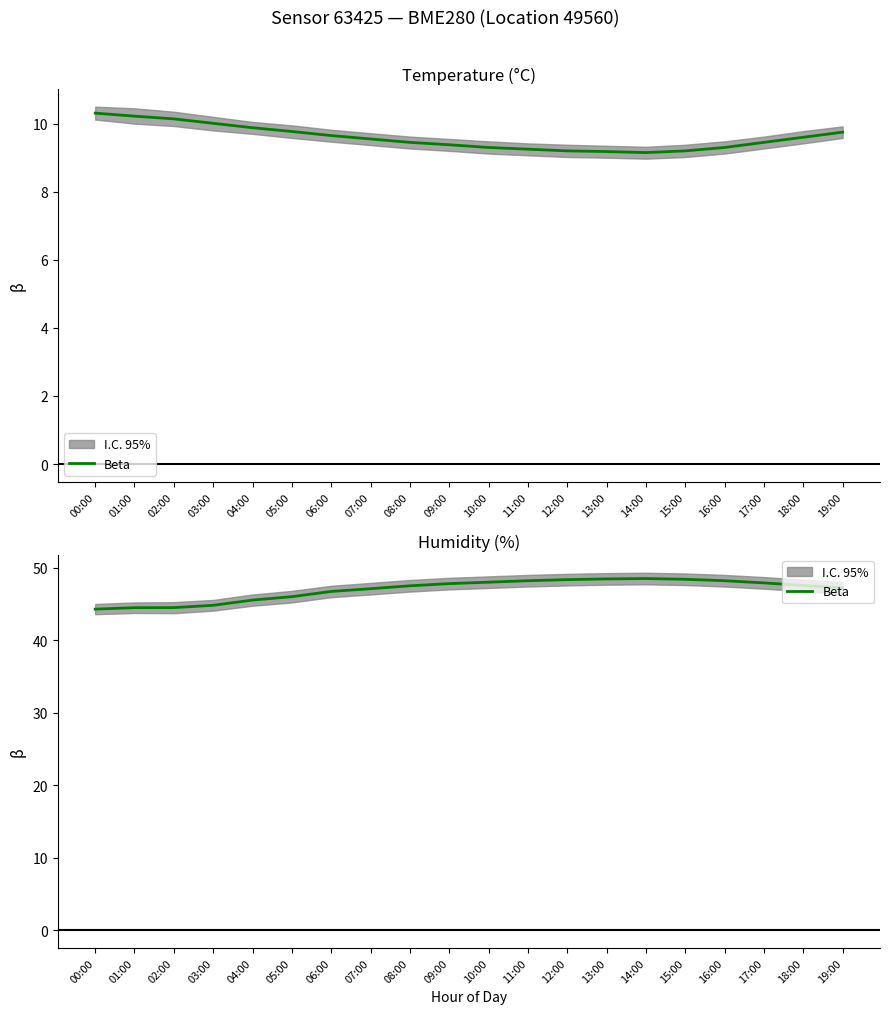

Reading left to right, what are all the values shown in this chart?

00:00=44.3	01:00=44.5	02:00=44.5	03:00=44.8	04:00=45.5	05:00=46.0	06:00=46.7	07:00=47.1	08:00=47.5	09:00=47.8	10:00=48.0	11:00=48.2	12:00=48.4	13:00=48.5	14:00=48.5	15:00=48.4	16:00=48.2	17:00=47.9	18:00=47.5	19:00=47.2